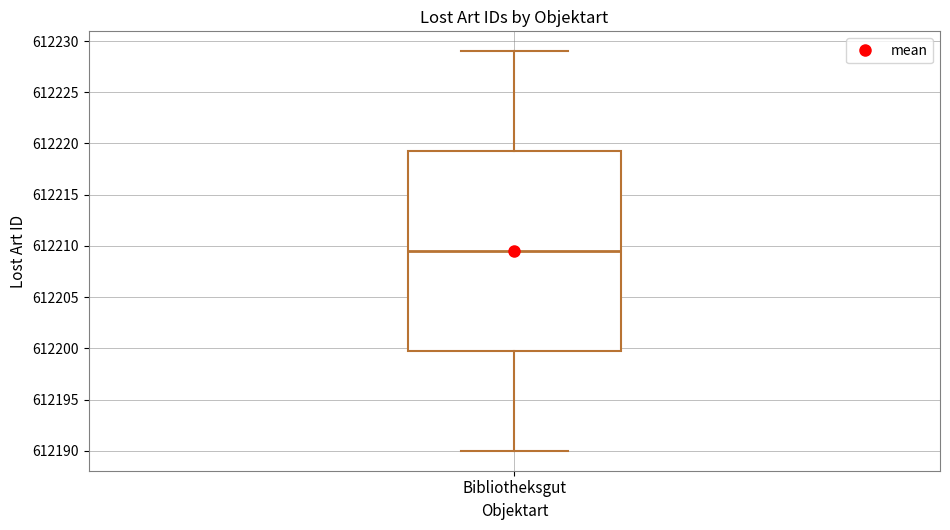

Where does the median line of the box for Bibliotheksgut sit on the y-axis? The values are not printed on the chart, so give them approximately, as read against the axis.

612209.5